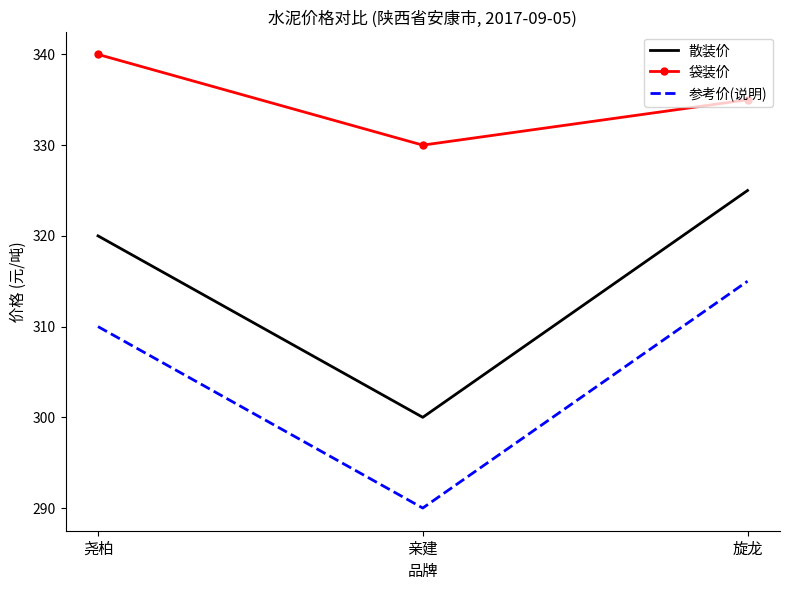

What is the sum of the 参考价(说明) values at 旋龙 and 尧柏?

625